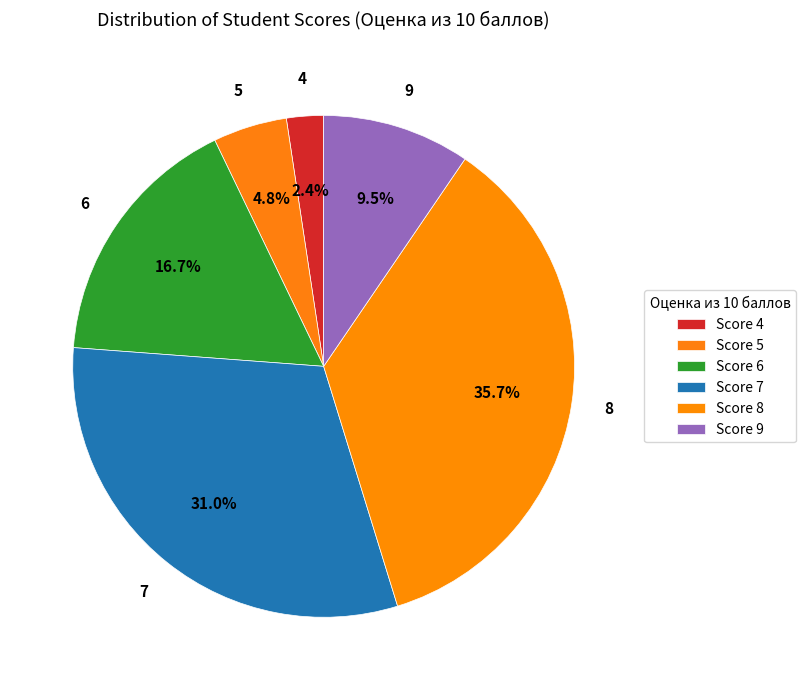

How many slices are in this pie chart?

6